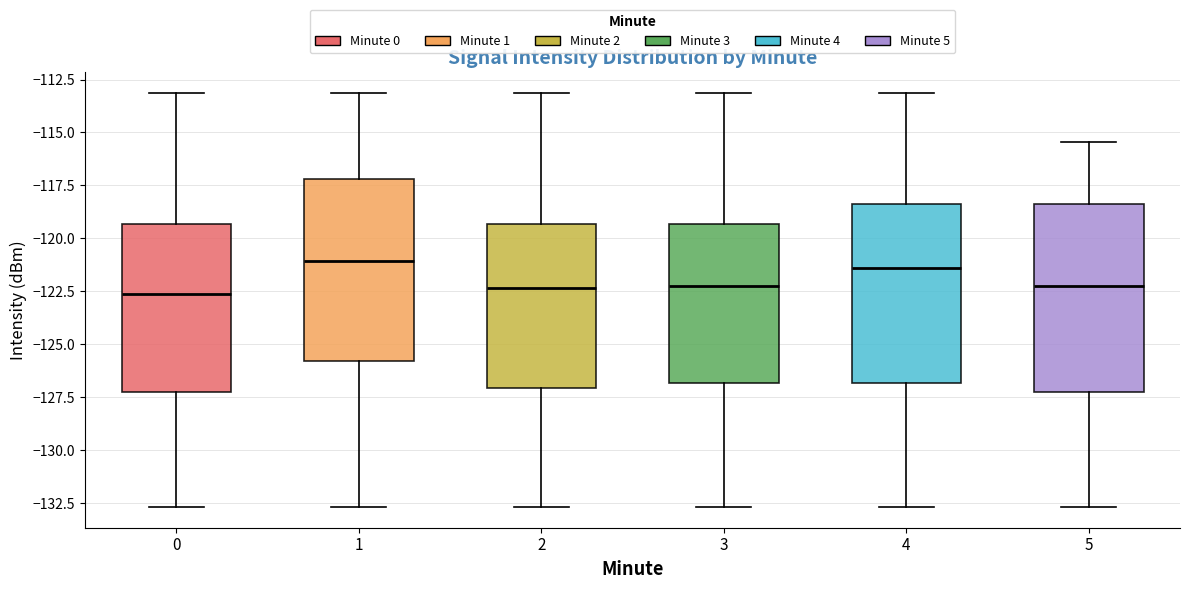

Where does the lower whisker of the box at x = 2 end on the y-axis? The values are not printed on the chart, so give them approximately, as read against the axis.

-132.5